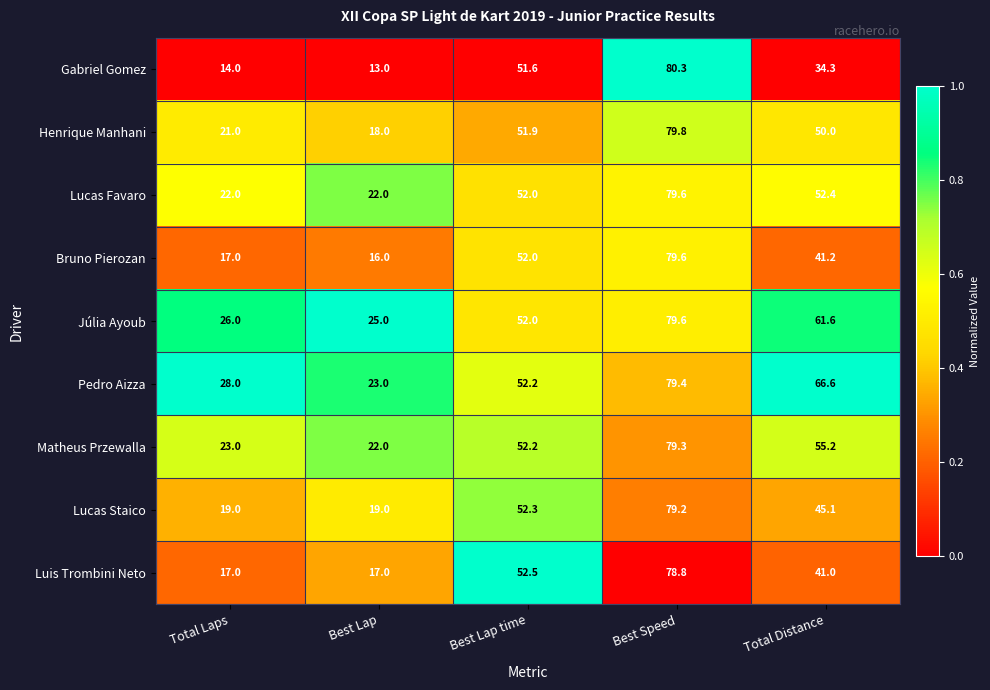

The Gabriel Gomez series shows 51.6 at Best Lap time. True or false?

True